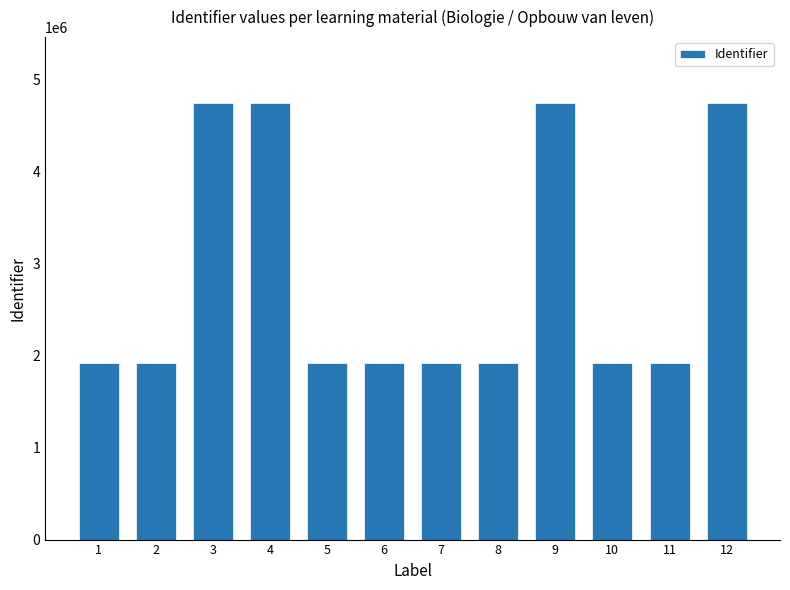

What is the greatest value displayed?

4747605